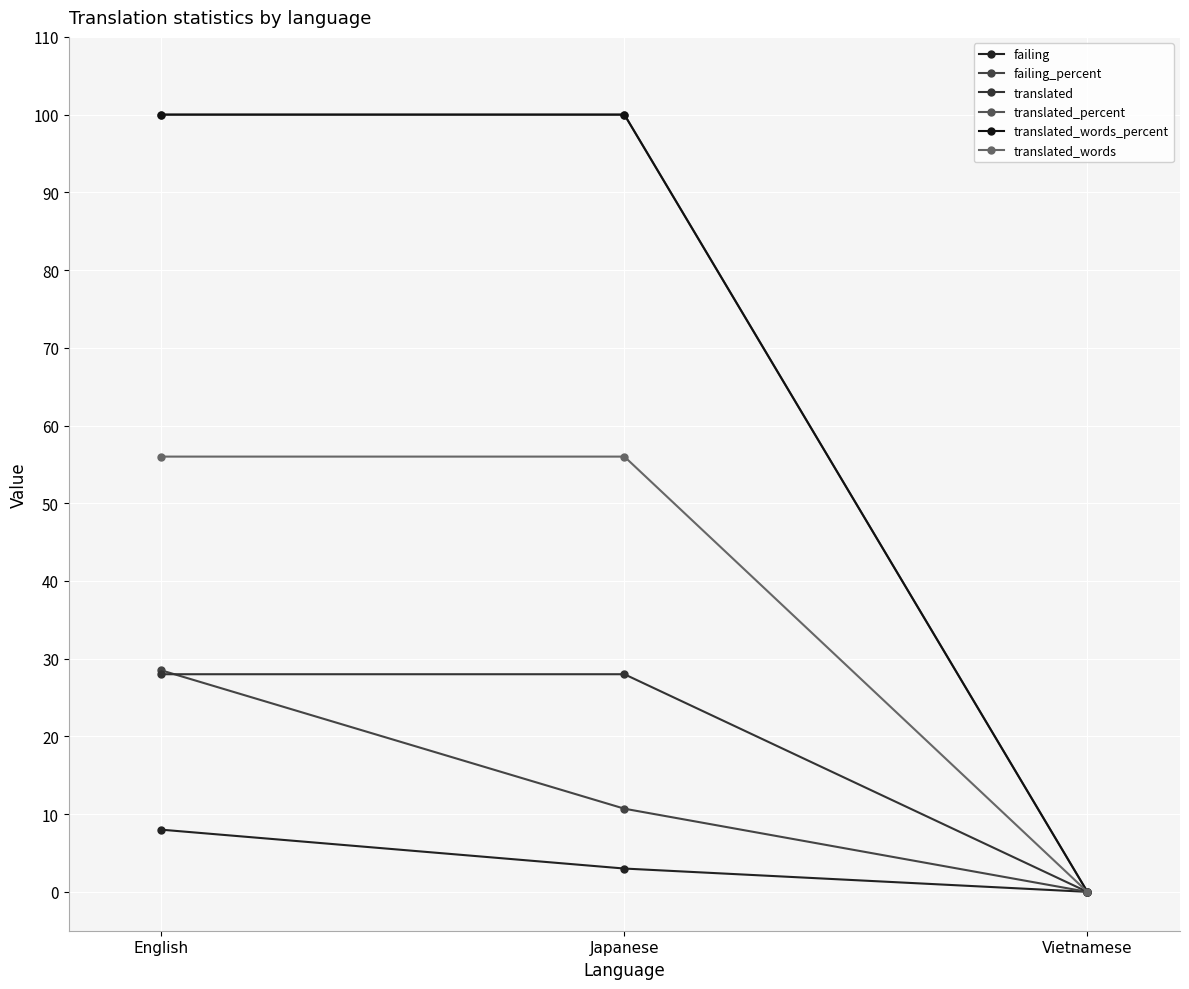

Does the chart have visible grid lines?

Yes